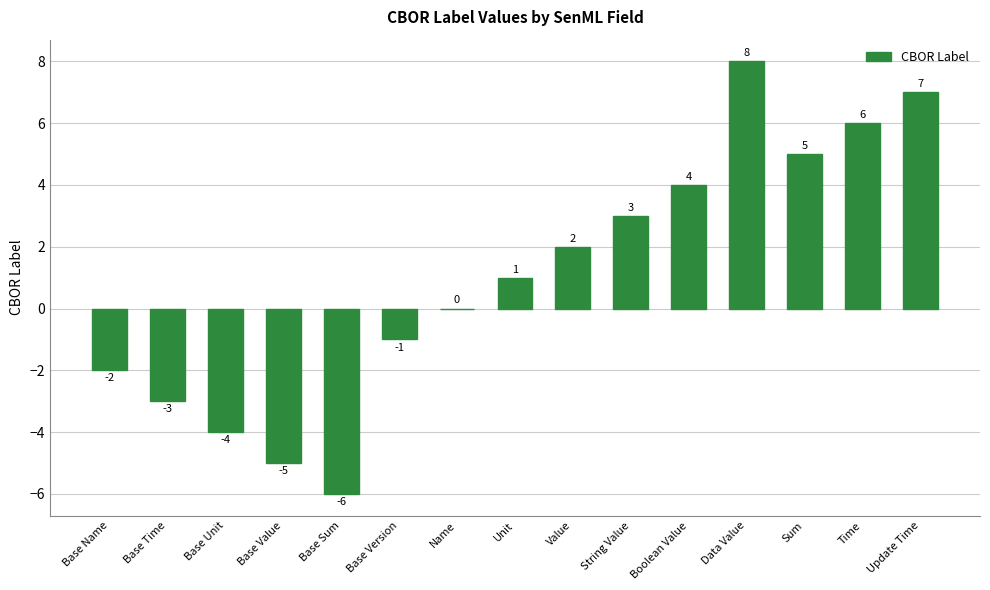

What is the maximum value shown in the chart?

8